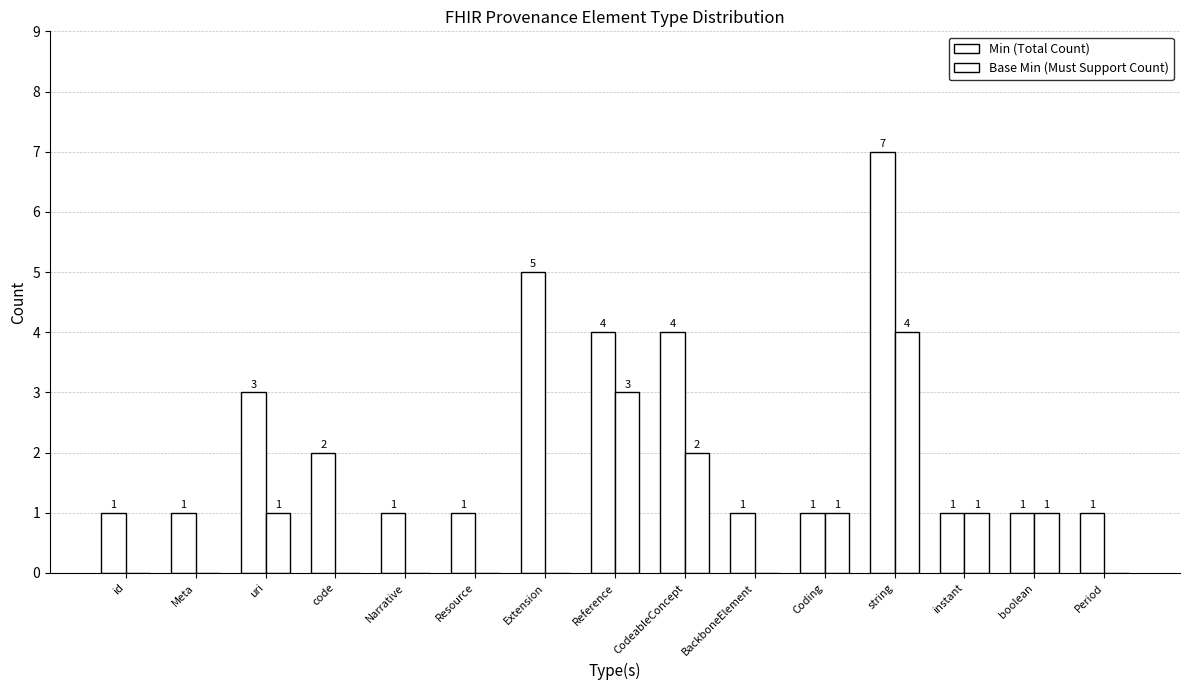

How many series are shown in this chart?

2